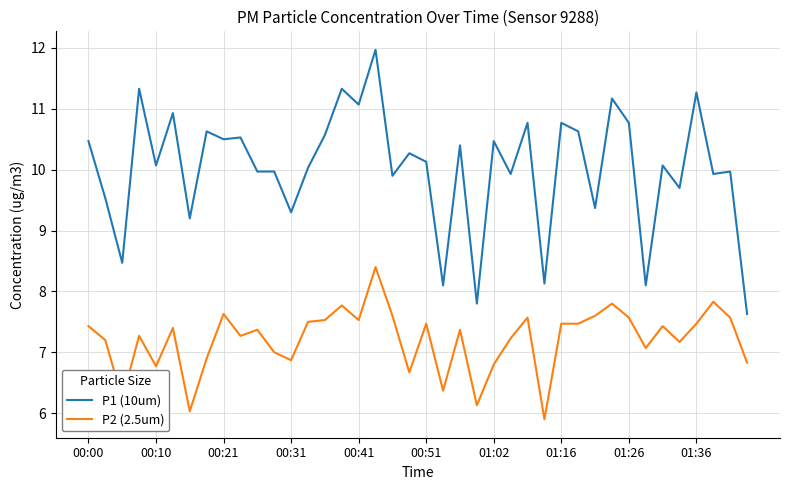

What is the difference between the maximum and minimum values in the P1 (10um) series?

4.3